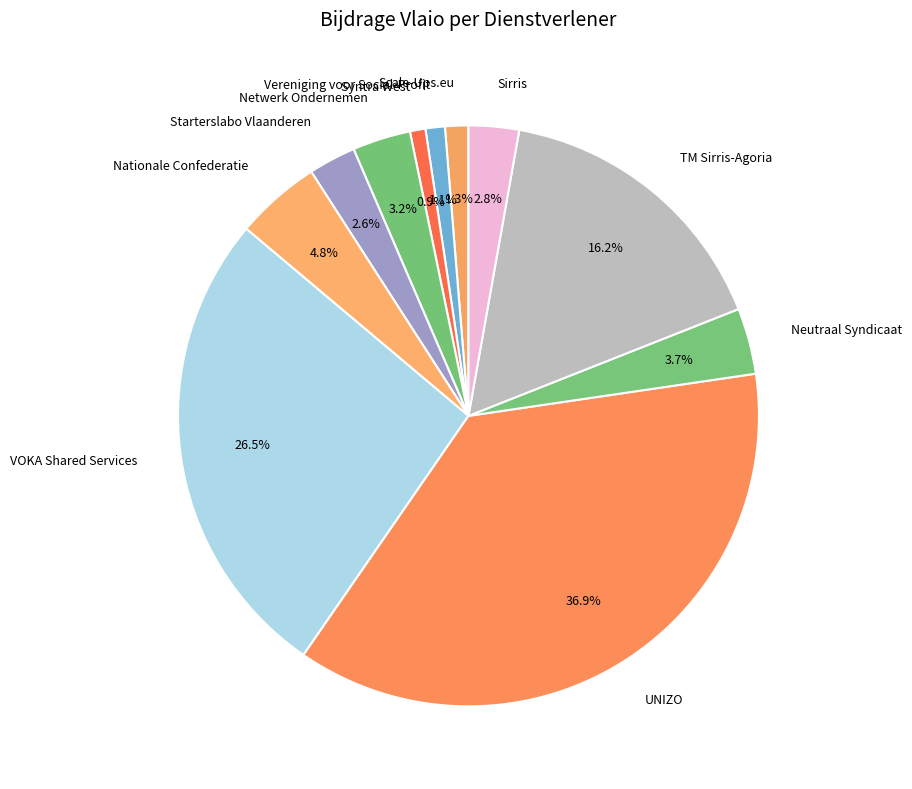

What is the largest slice in the pie chart?

UNIZO